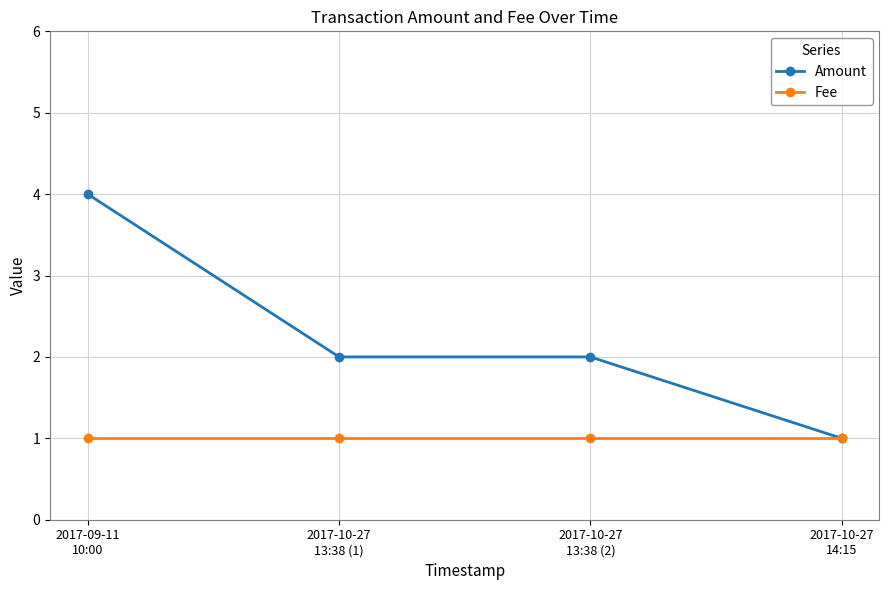

What is the average value of the Amount series?

2